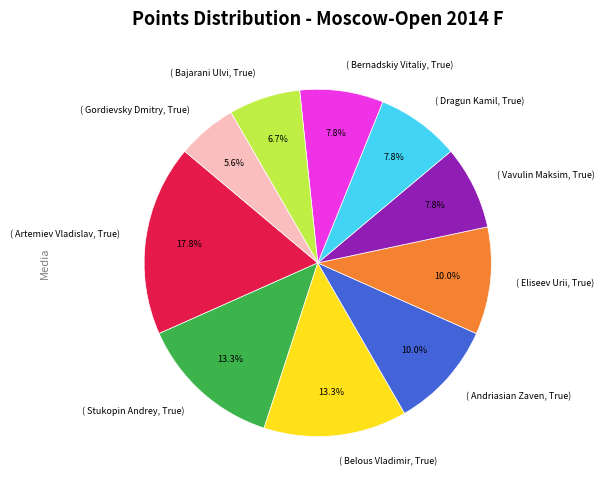

Between ( Bajarani Ulvi, True) and ( Stukopin Andrey, True), which is larger?

( Stukopin Andrey, True)